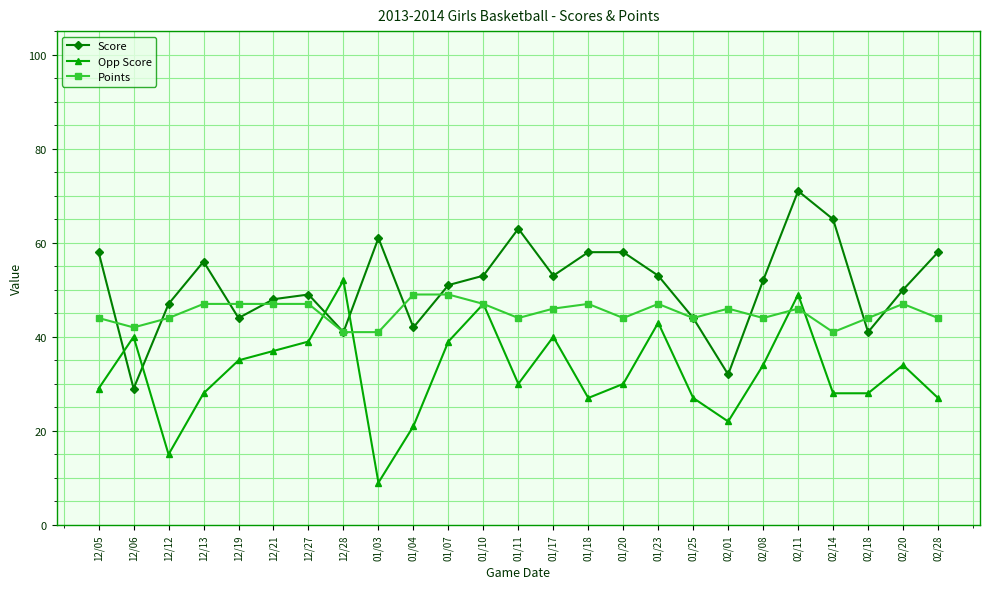

At 02/18, list the series in order from largest to smallest.

Points, Score, Opp Score